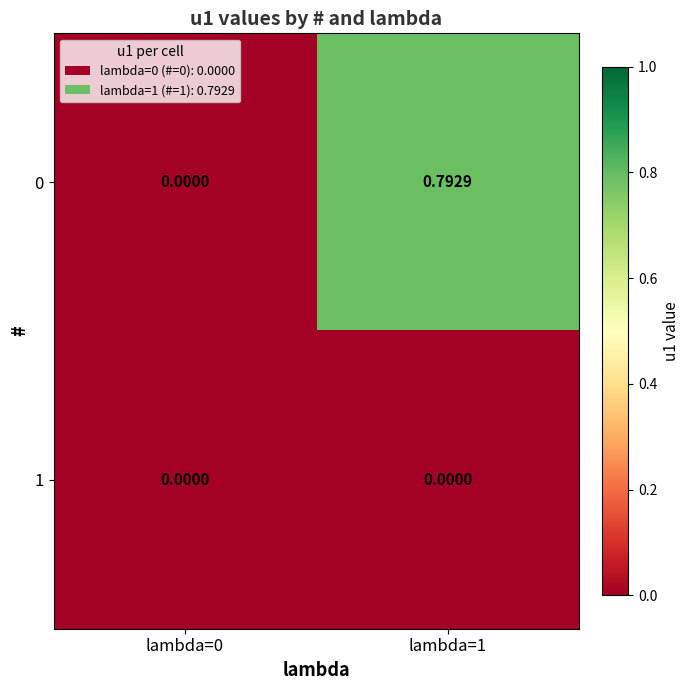

Rank the series by their average value, from lowest to highest.

1, 0